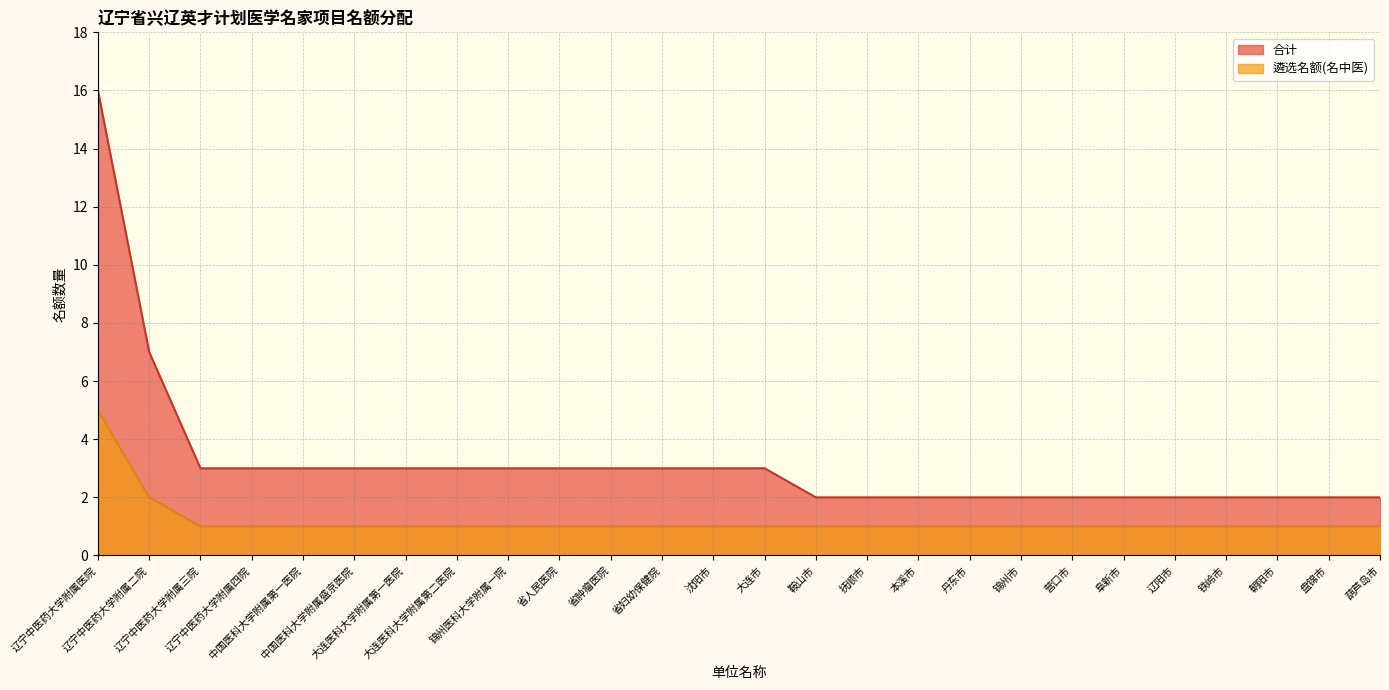

What are all the series names shown in the legend?

合计, 遴选名额(名中医)